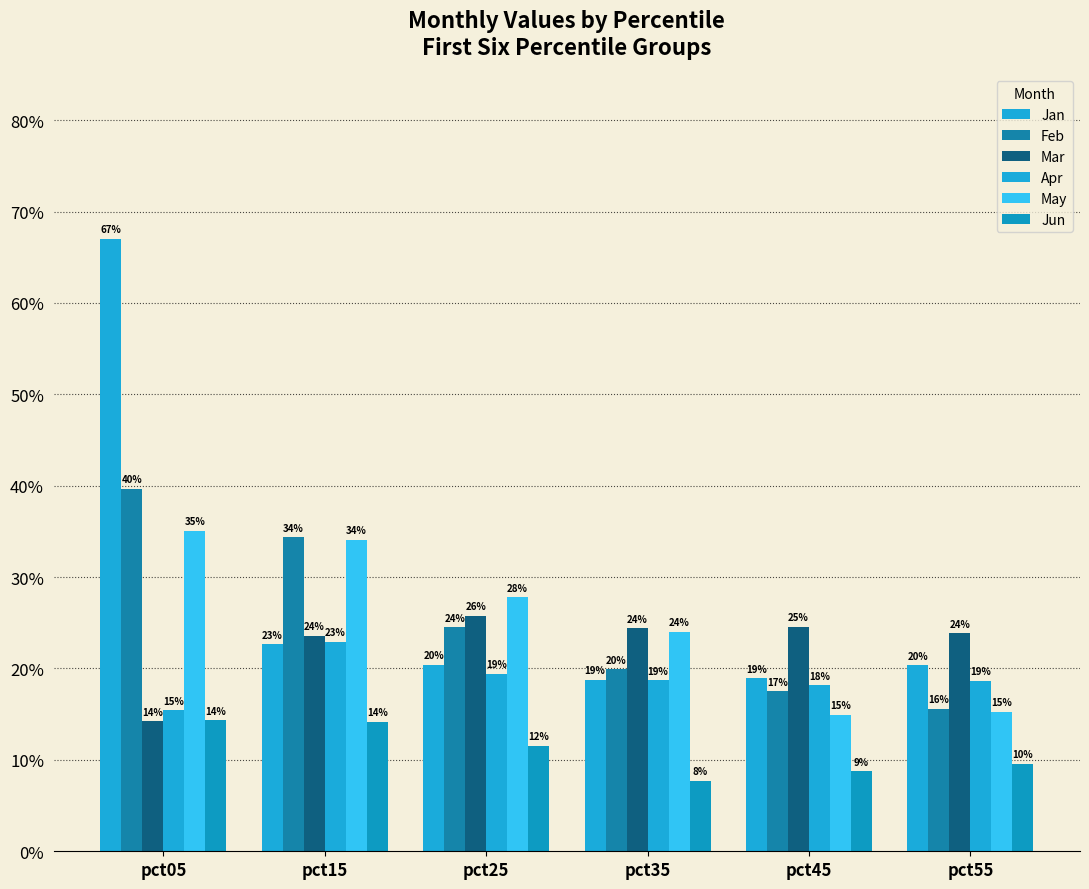

Reading left to right, what are all the values shown in this chart?

Jan: pct05=0.7	pct15=0.2	pct25=0.2	pct35=0.2	pct45=0.2	pct55=0.2
Feb: pct05=0.4	pct15=0.3	pct25=0.2	pct35=0.2	pct45=0.2	pct55=0.2
Mar: pct05=0.1	pct15=0.2	pct25=0.3	pct35=0.2	pct45=0.2	pct55=0.2
Apr: pct05=0.2	pct15=0.2	pct25=0.2	pct35=0.2	pct45=0.2	pct55=0.2
May: pct05=0.4	pct15=0.3	pct25=0.3	pct35=0.2	pct45=0.1	pct55=0.2
Jun: pct05=0.1	pct15=0.1	pct25=0.1	pct35=0.1	pct45=0.1	pct55=0.1